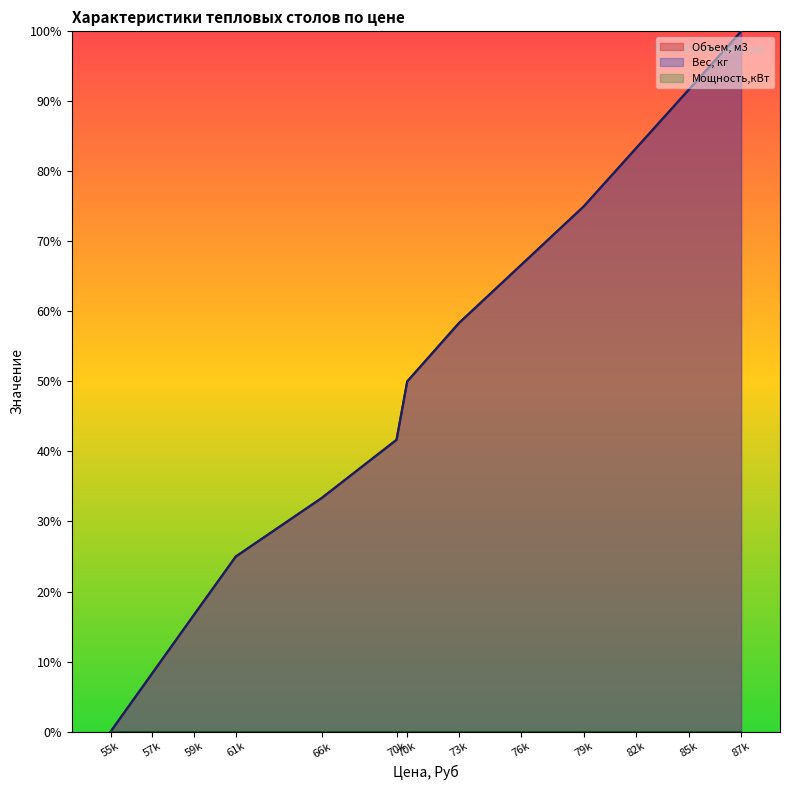

Between 57k and 79k, which series saw the biggest shift?

Вес, кг